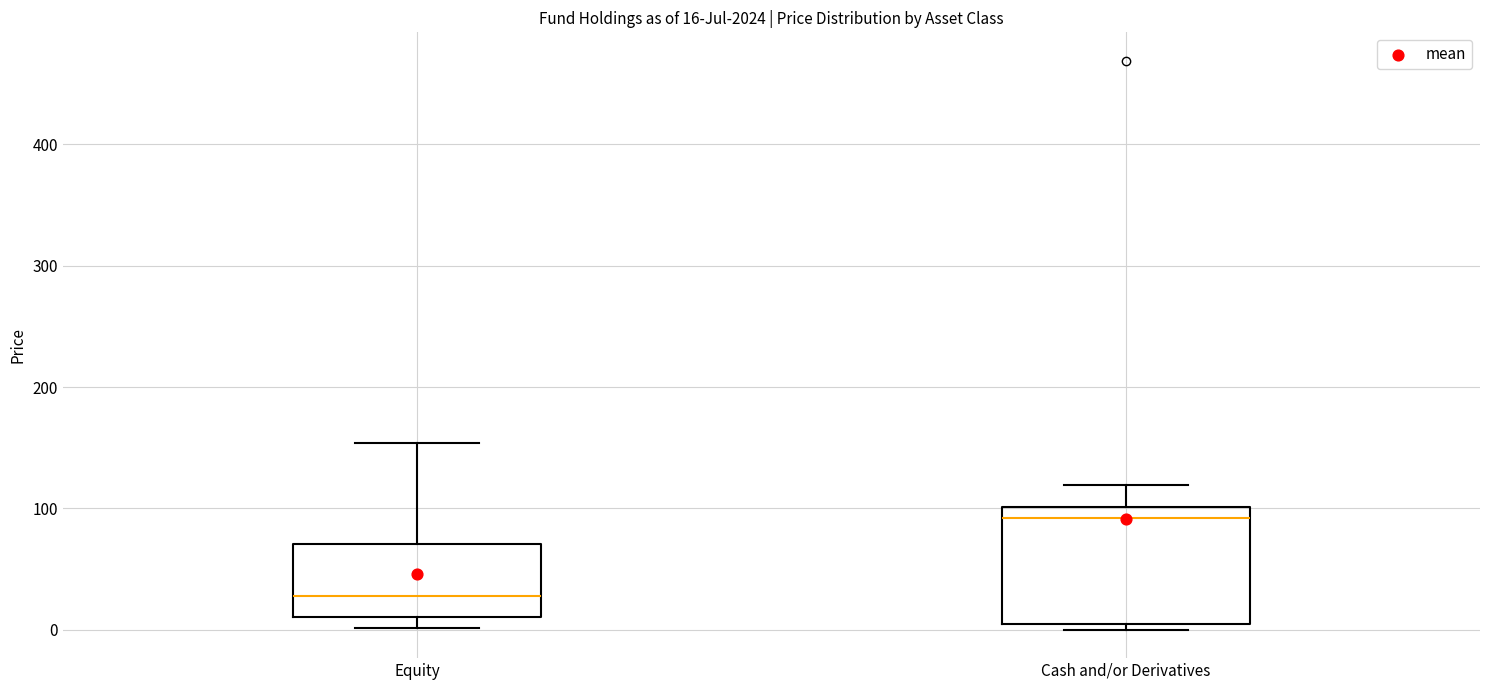

Which box has the lowest median line?

Equity